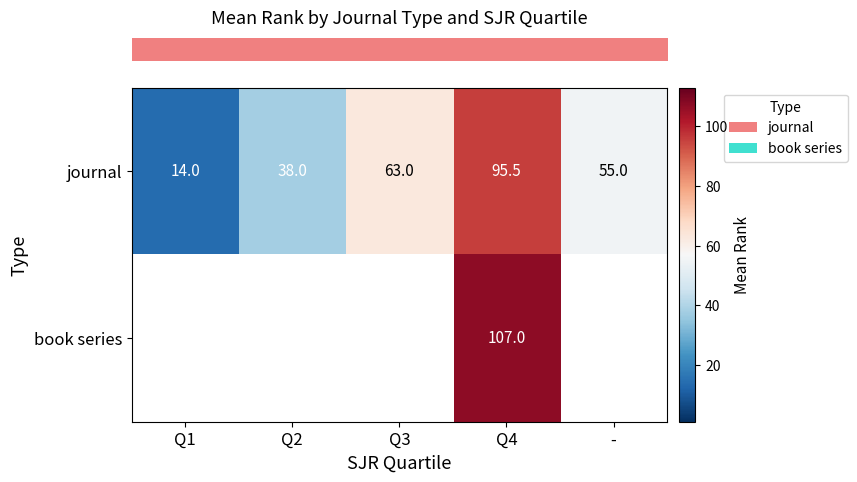

True or false: row_0 has a value of 55.0 at -.

True